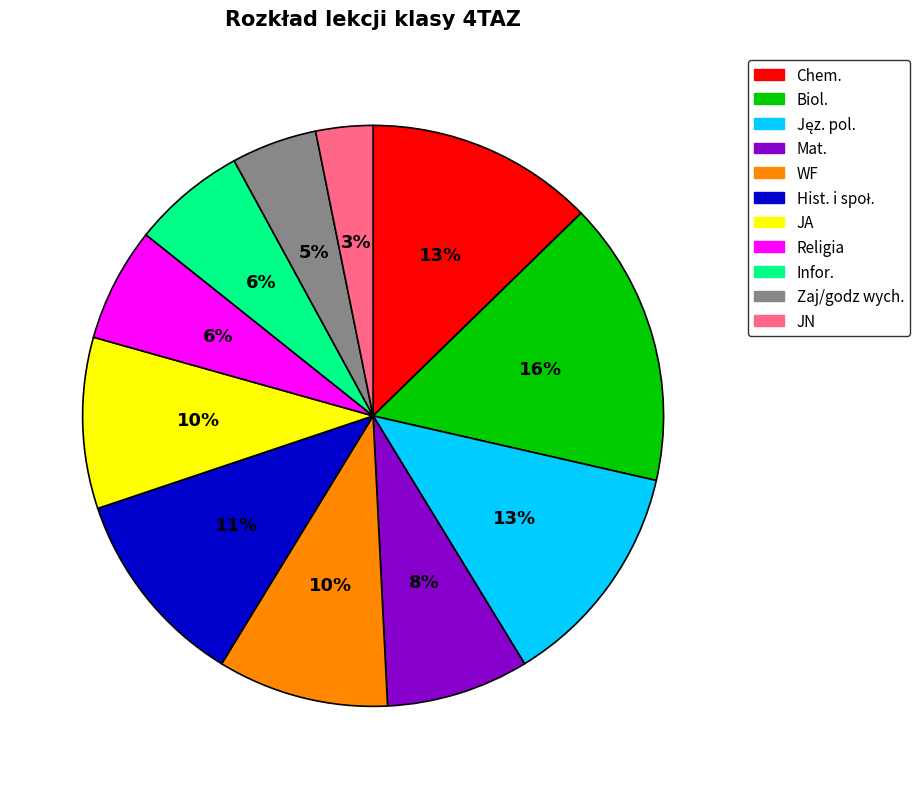

Is the sum of JA and Chem. greater than half?

No